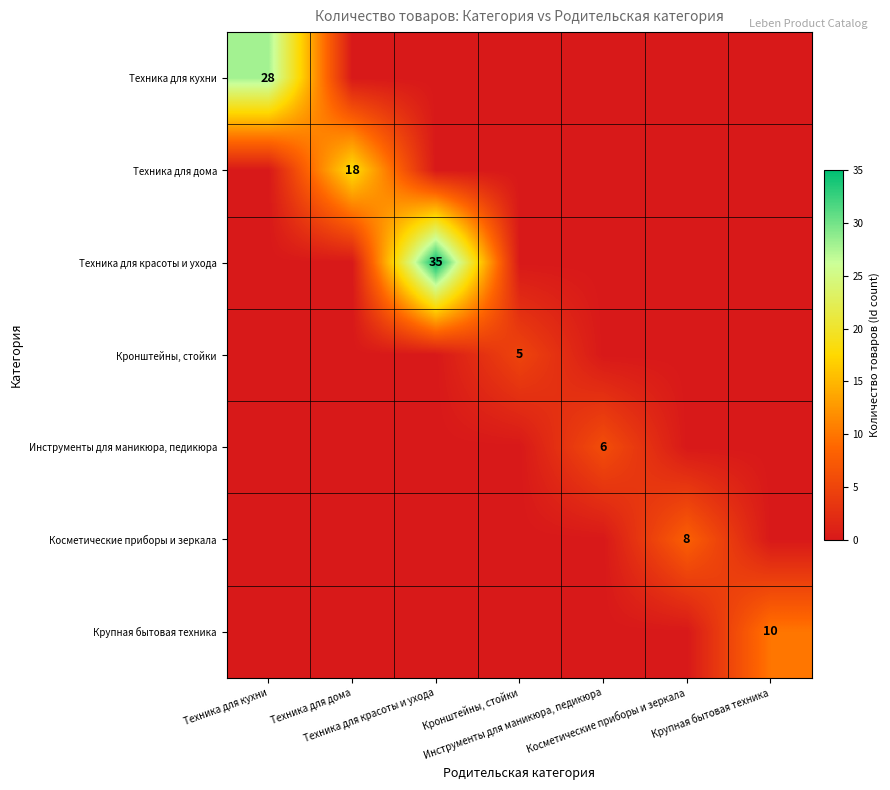

How many Крупная бытовая техника values are between 0 and 1?

6